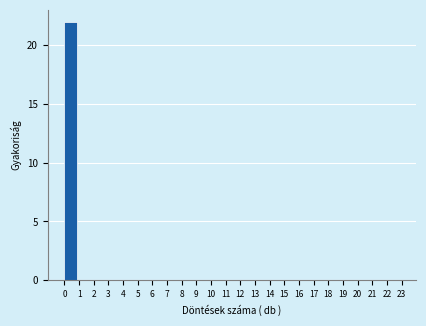

Reading left to right, transcribe this chart: for each bar, give the range it covers on the x-axis and its height. The values are not printed on the chart, so give them approximately, as read against the axis.

0 to 1: 22
1 to 2: 0
2 to 3: 0
3 to 4: 0
4 to 5: 0
5 to 6: 0
6 to 7: 0
7 to 8: 0
8 to 9: 0
9 to 10: 0
10 to 11: 0
11 to 12: 0
12 to 13: 0
13 to 14: 0
14 to 15: 0
15 to 16: 0
16 to 17: 0
17 to 18: 0
18 to 19: 0
19 to 20: 0
20 to 21: 0
21 to 22: 0
22 to 23: 0